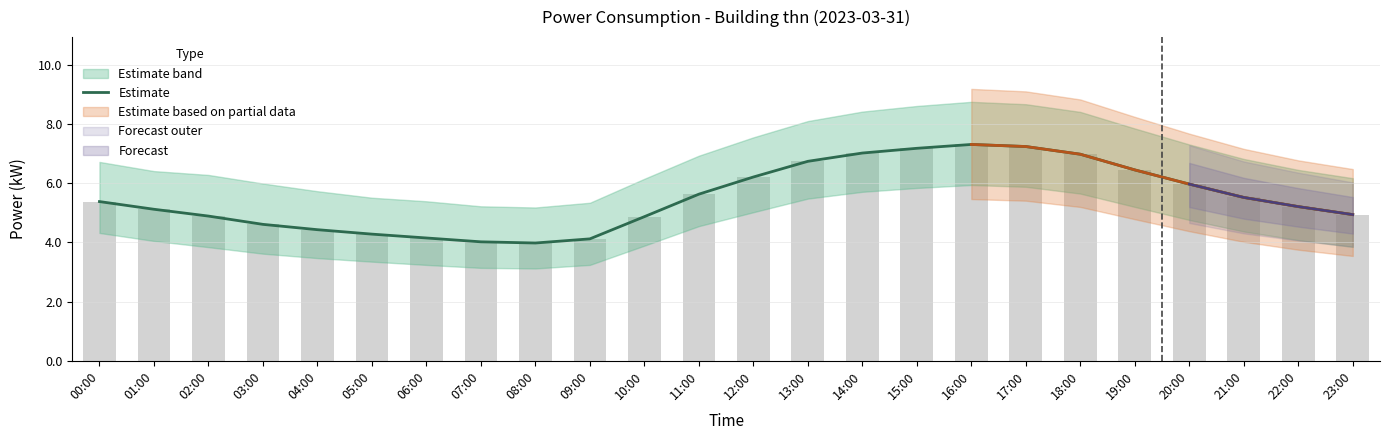

The value at 20:00 is 2.6. True or false?

False